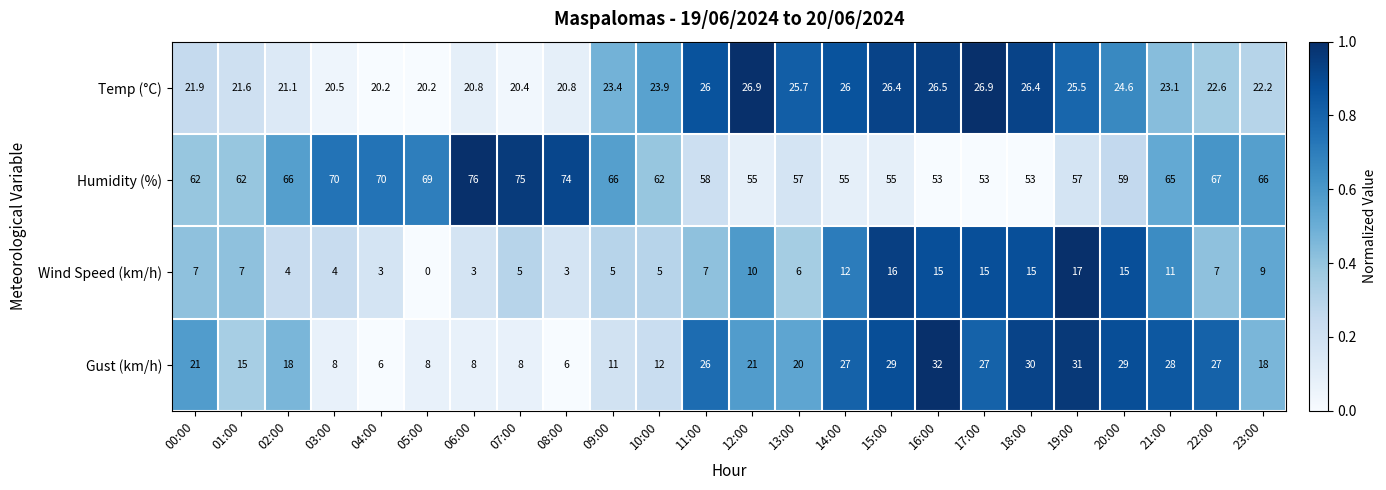

Count the number of categories in the chart.

24